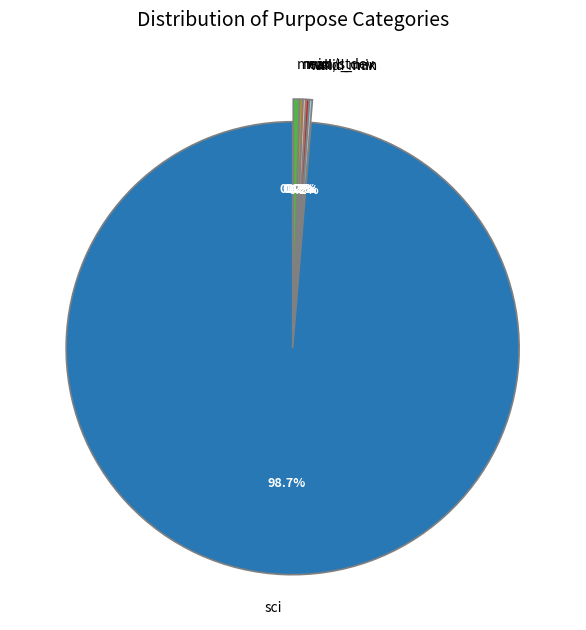

Which slice is the largest?

sci